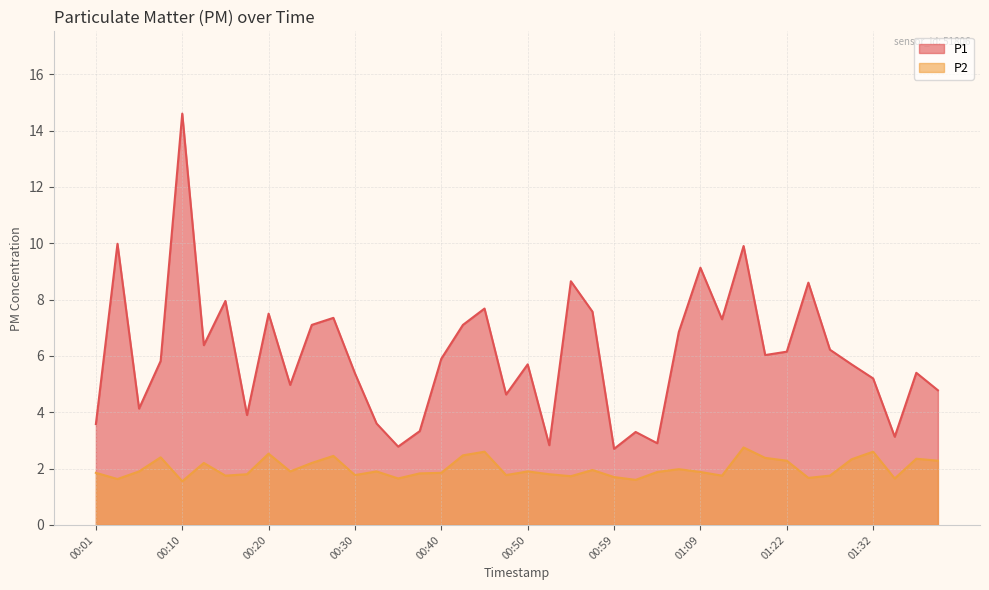

Rank the series at 01:12 from highest to lowest value.

P1, P2